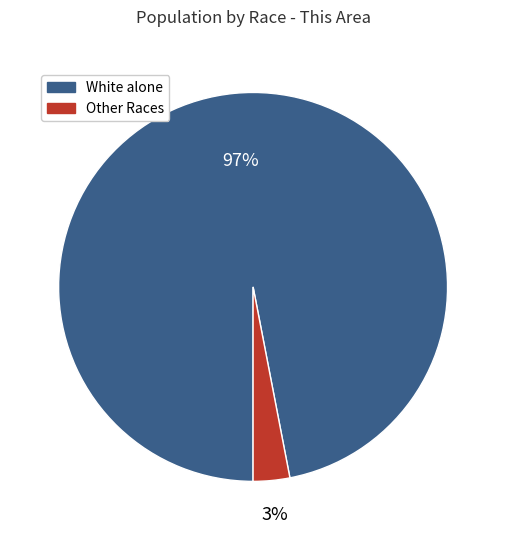

Does any single category account for the majority?

Yes